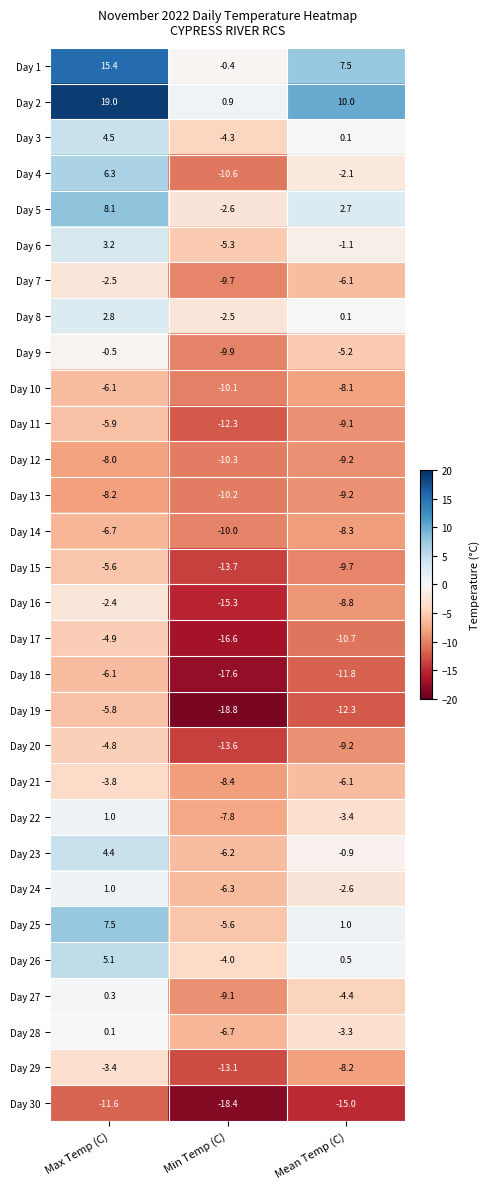

How many values in Day 28 are below zero?

2